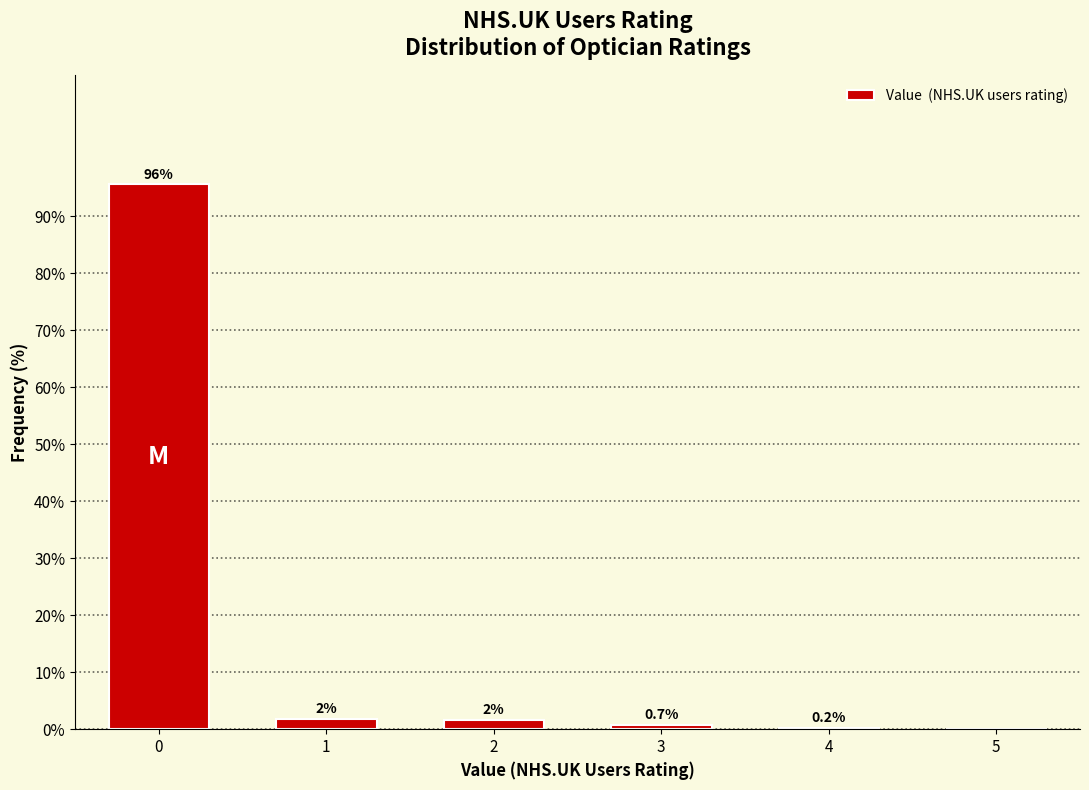

The value at 3 is 0.7. True or false?

True